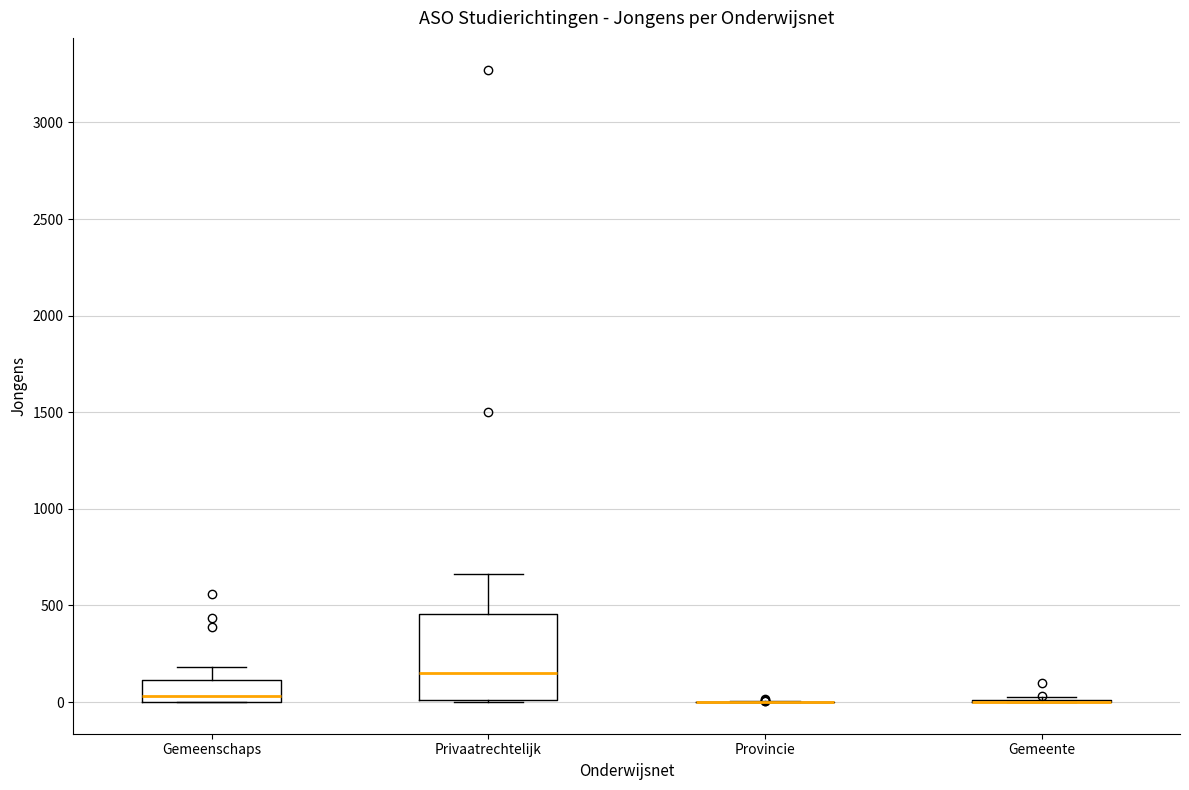

Reading left to right, read every box against the y-axis: the position of its median line, the range the box covers, and the ends of its whiskers. The values are not printed on the chart, so give them approximately, as read against the axis.

Gemeenschaps: median 50, box 0 to 100, whiskers 0 to 200
Privaatrechtelijk: median 150, box 0 to 450, whiskers 0 to 650
Provincie: box collapsed to a line at 0, whiskers 0 to 0
Gemeente: box collapsed to a line at 0, whiskers 0 to 50